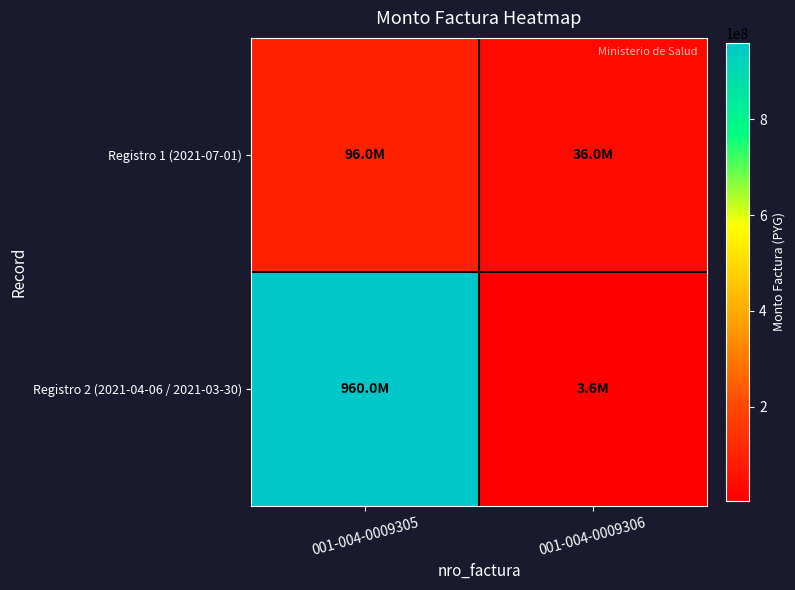

How many data points does each series have?

2